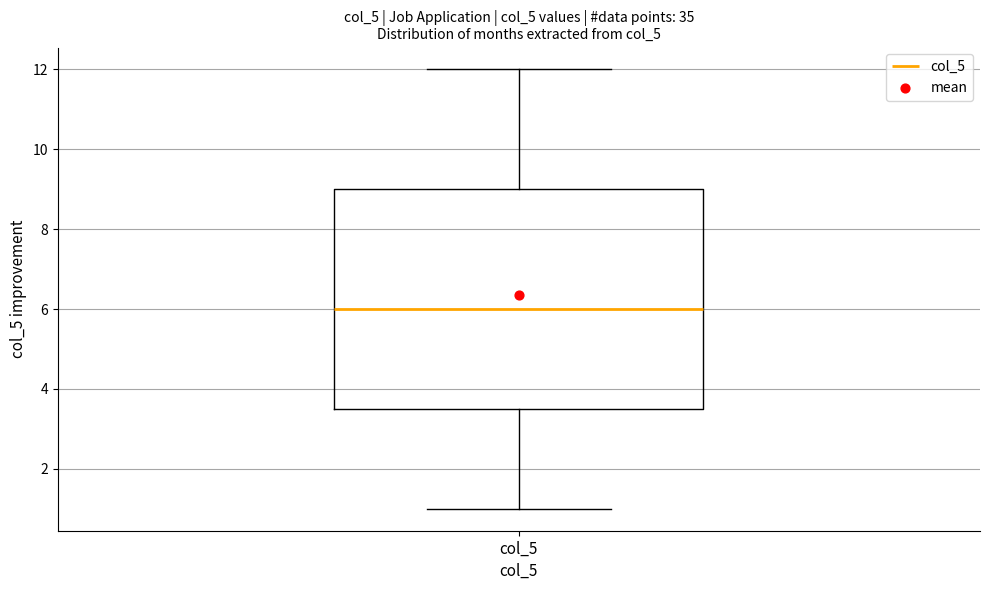

Transcribe this box plot: give where the median line is, the range the box spans, and where the two whiskers end, as read against the y-axis. The values are not printed on the chart, so give them approximately, as read against the axis.

median 6.0, box 3.6 to 9.0, whiskers 1.0 to 12.0